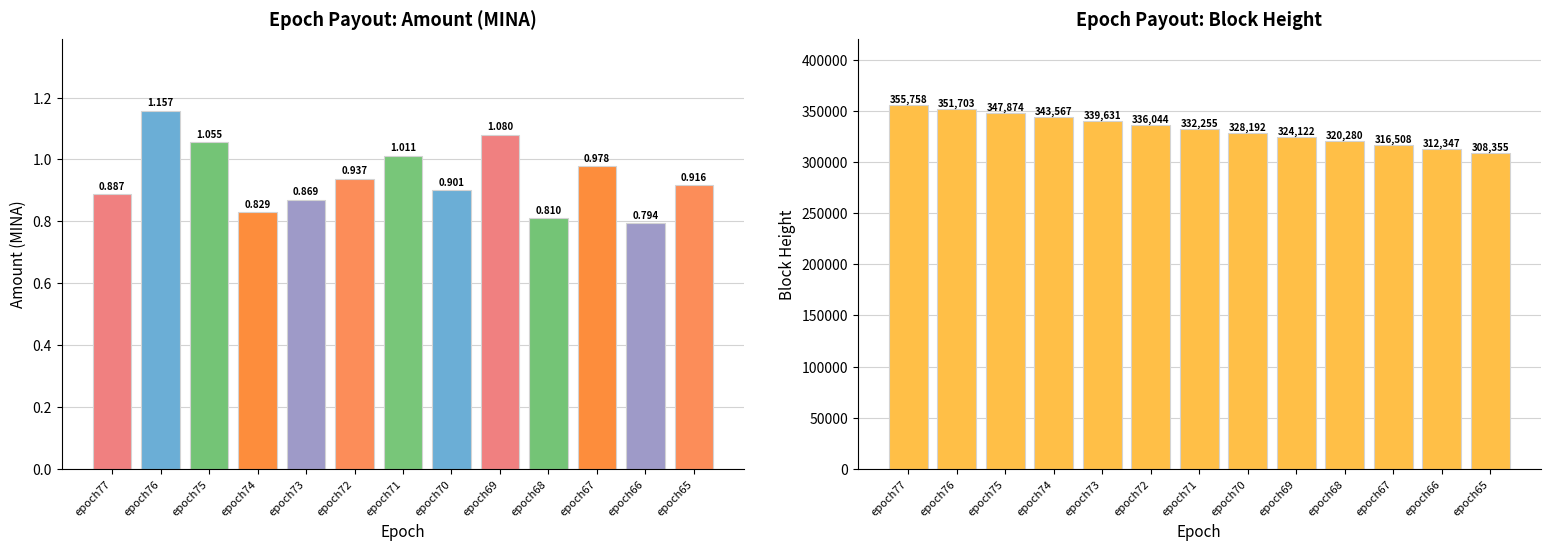

Which category has the highest value in the Amount series?

epoch76